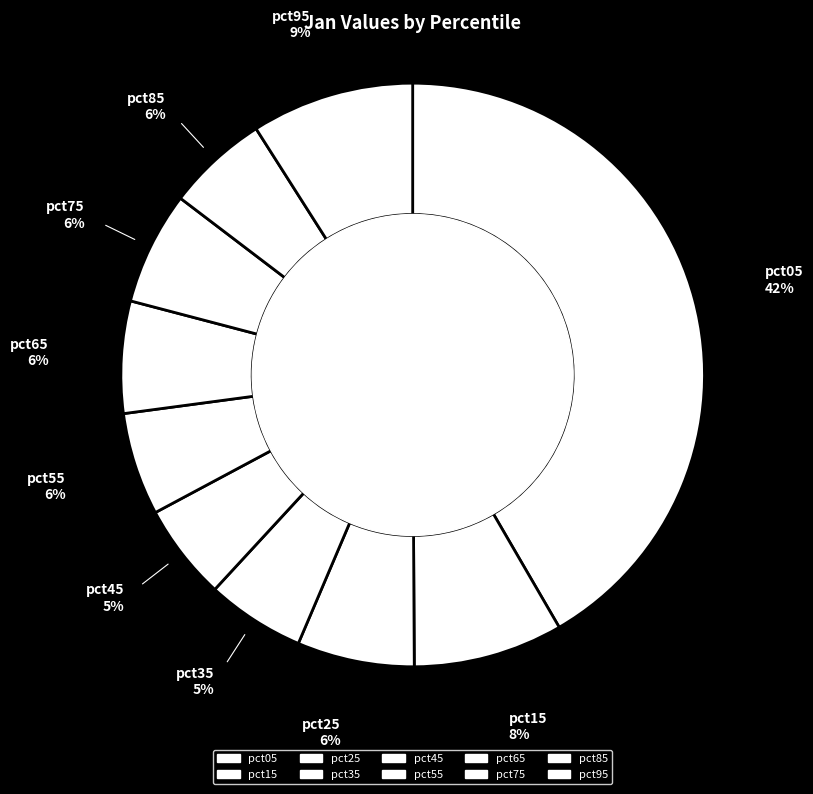

What is the change in value from pct05 to pct15?

-2.9